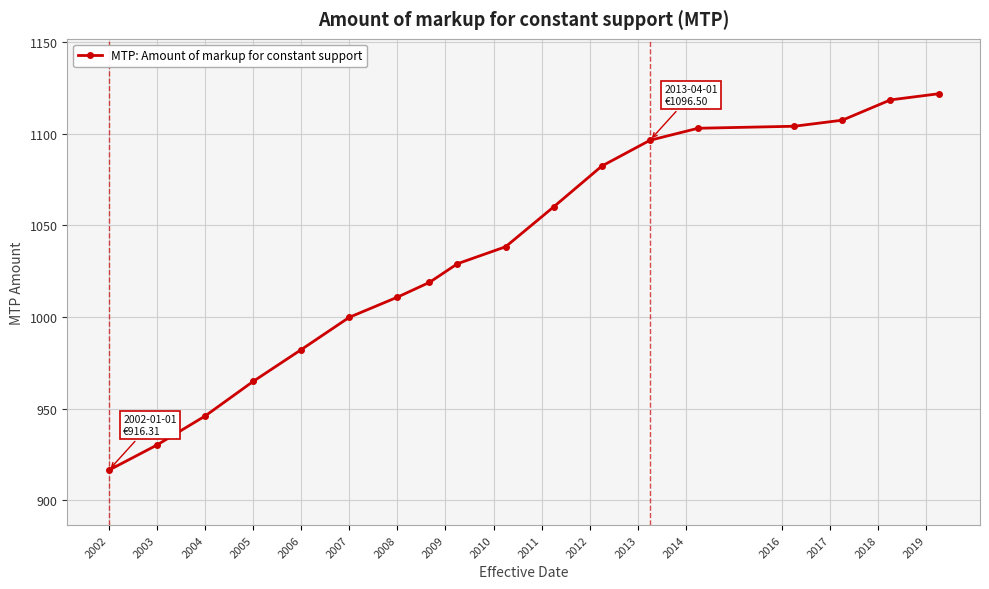

What is the value of the 4th point from the left?

964.8